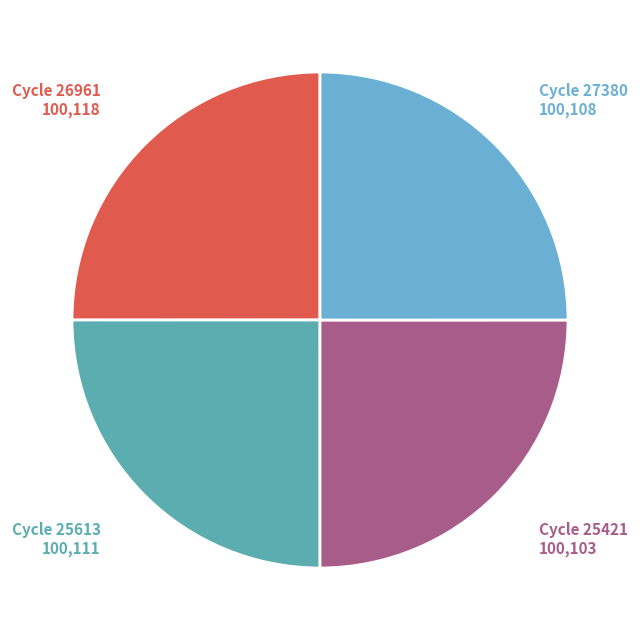

Is there a majority slice in this chart?

No